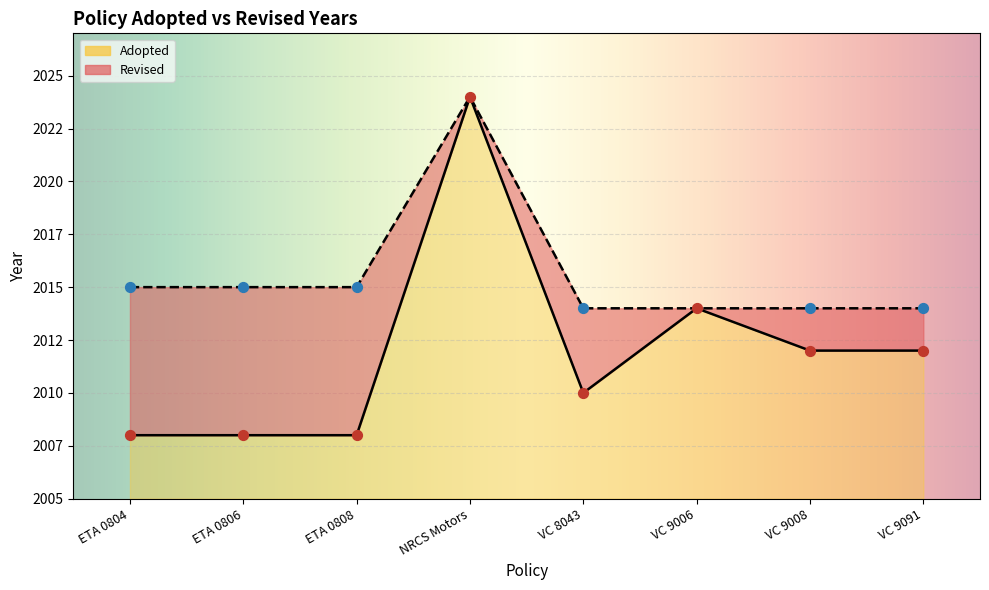

What is the ratio of the value at ETA 0808 to the value at VC 9008?

1.0